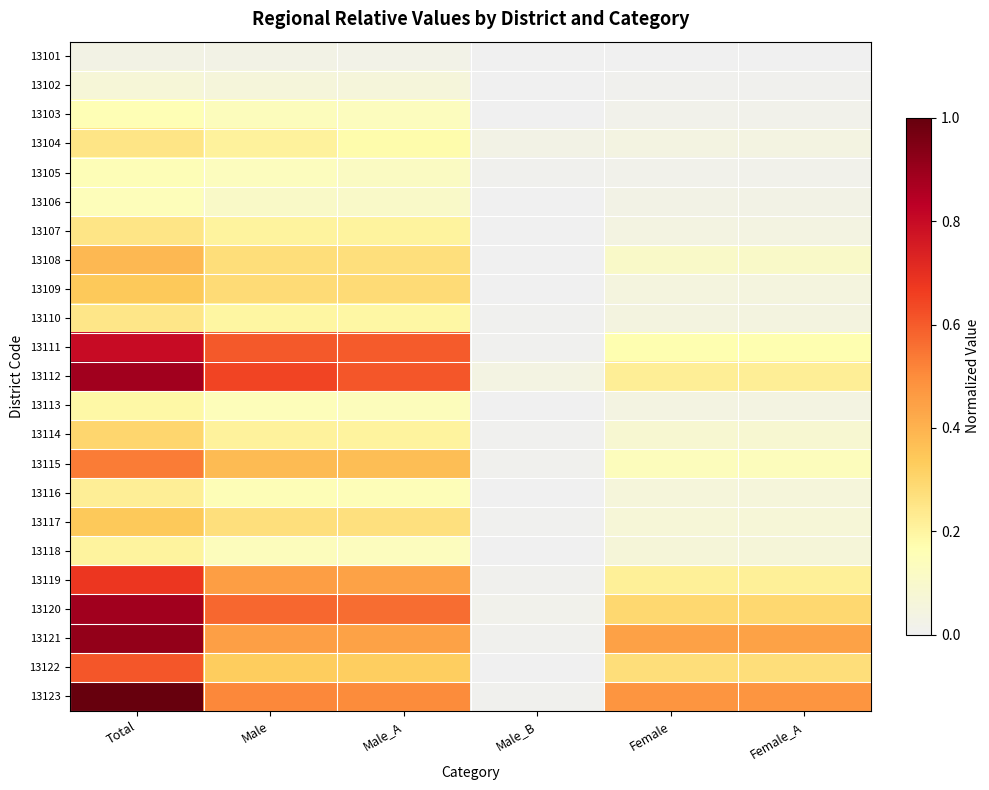

Which series has the largest total across all categories?

13123